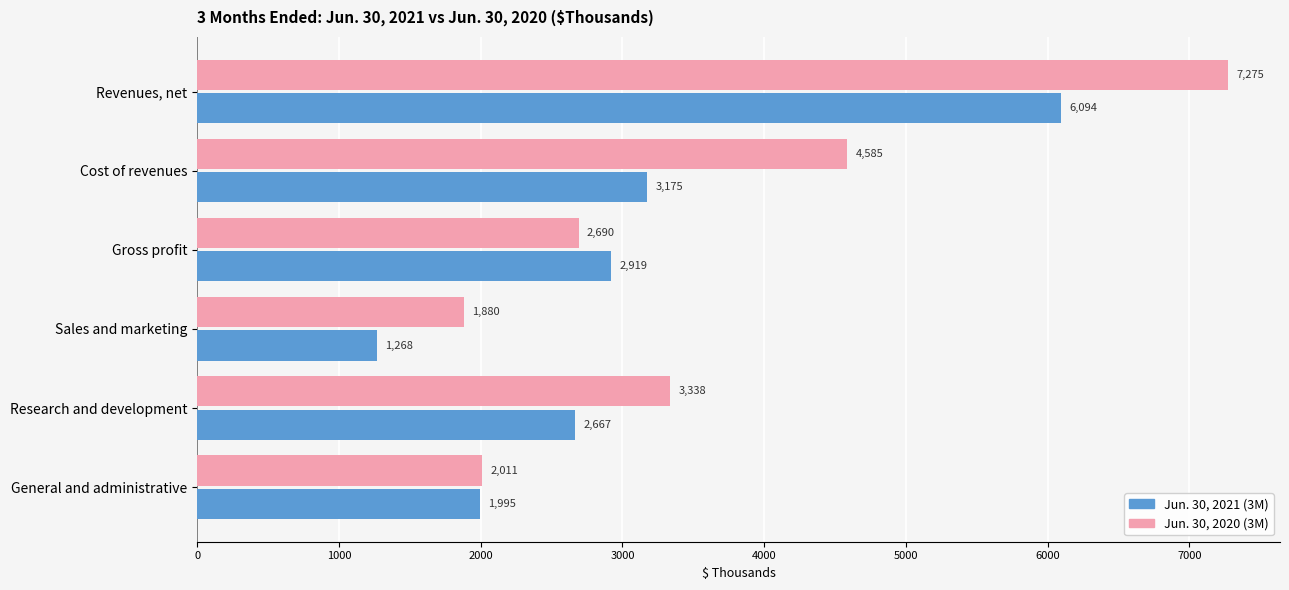

What is the sum of all Jun. 30, 2020 (3M) values?

21779